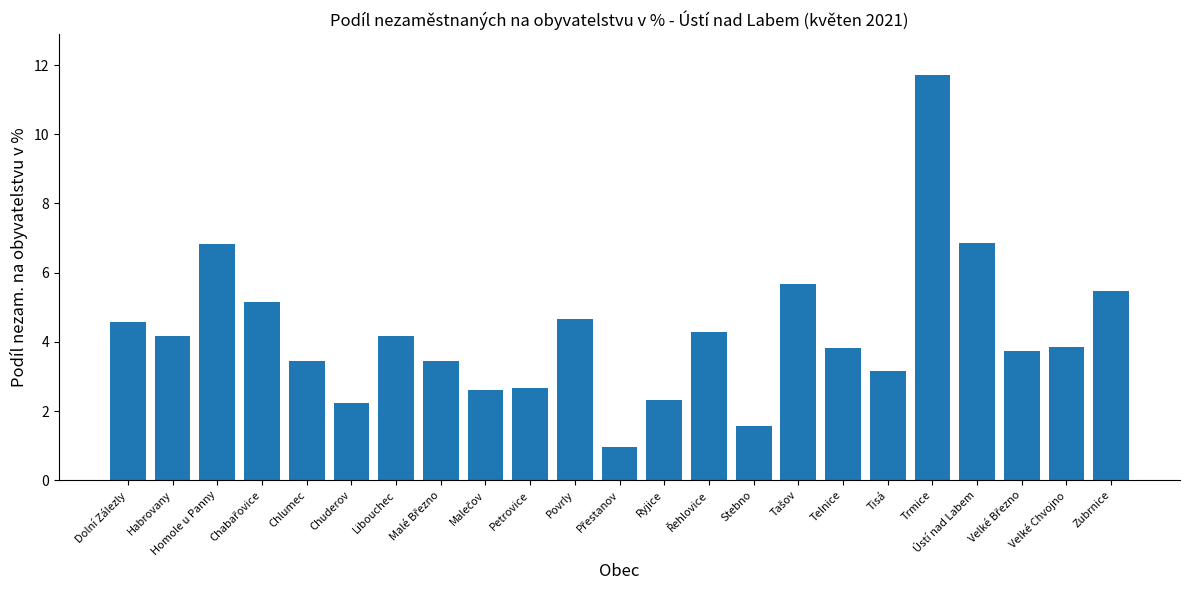

True or false: the data shows 3.1 at Tisá.

True